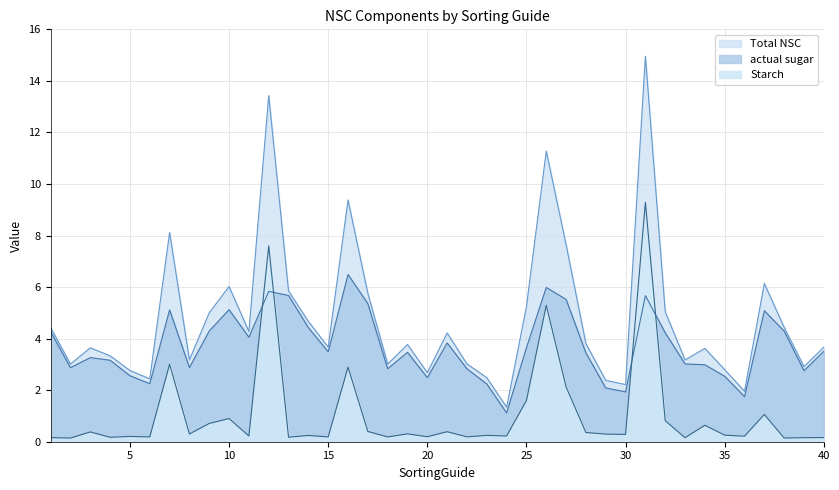

What is the difference between the second highest and minimum values in the actual sugar series?

4.9